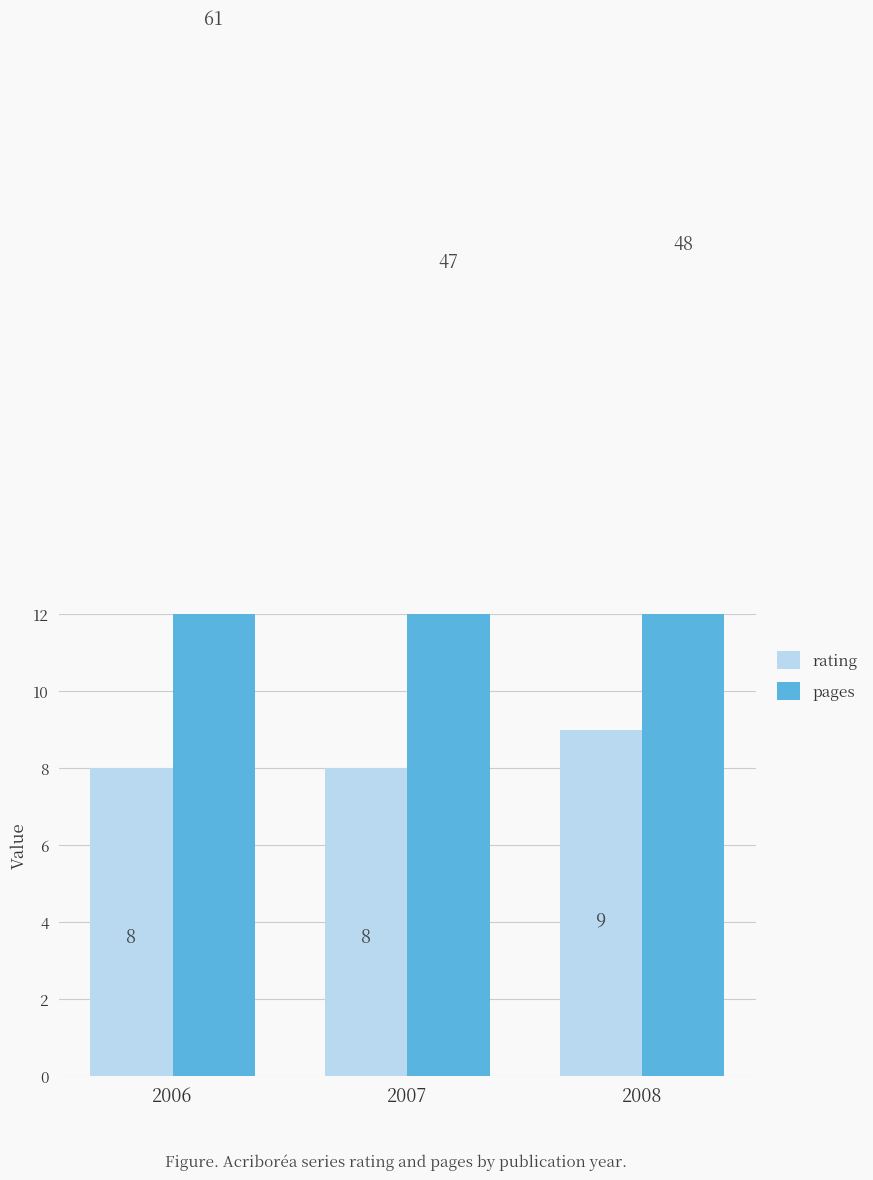

Rank the series by their average value, from lowest to highest.

rating, pages